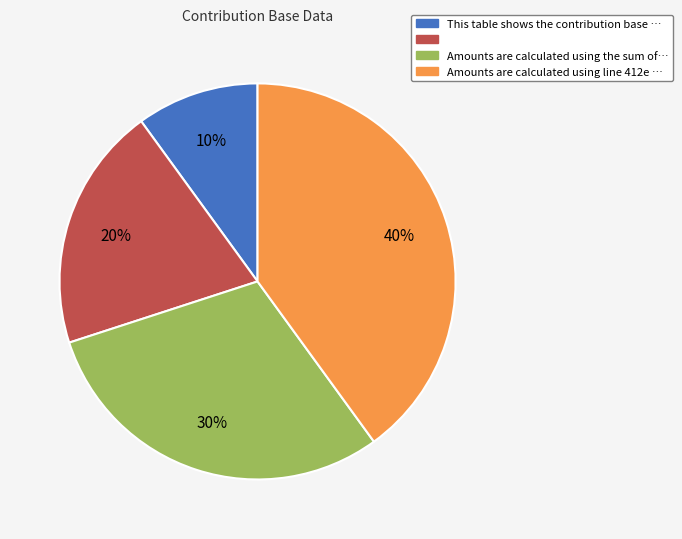

Is there a majority slice in this chart?

No